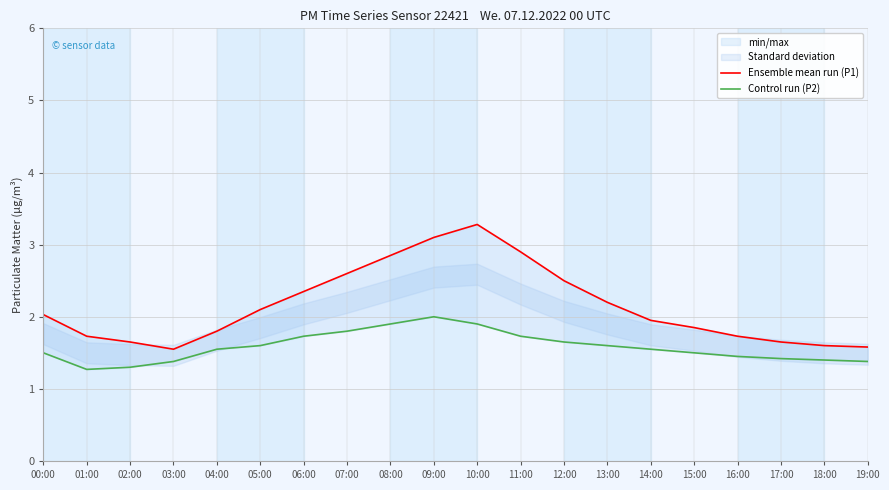

Where does the Ensemble mean run (P1) series first go above 2?

00:00